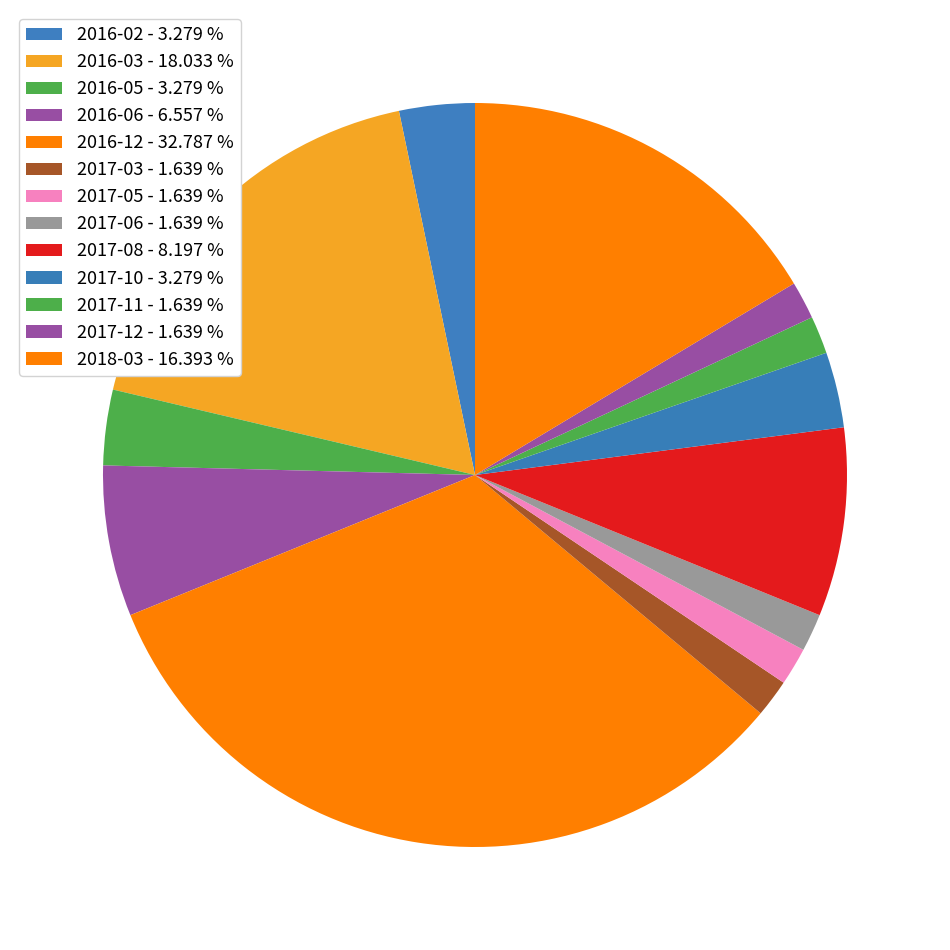

How many slices are in this pie chart?

13